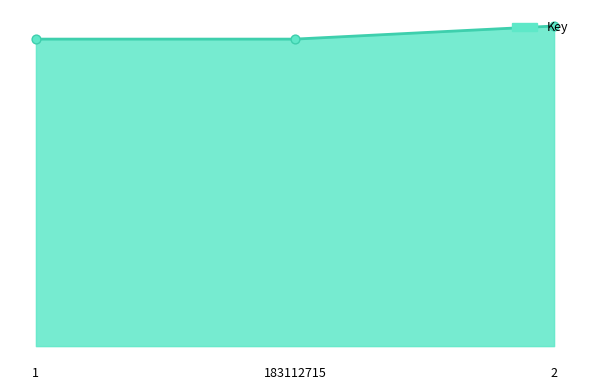

Between 183112715 and 2, which is larger?

2